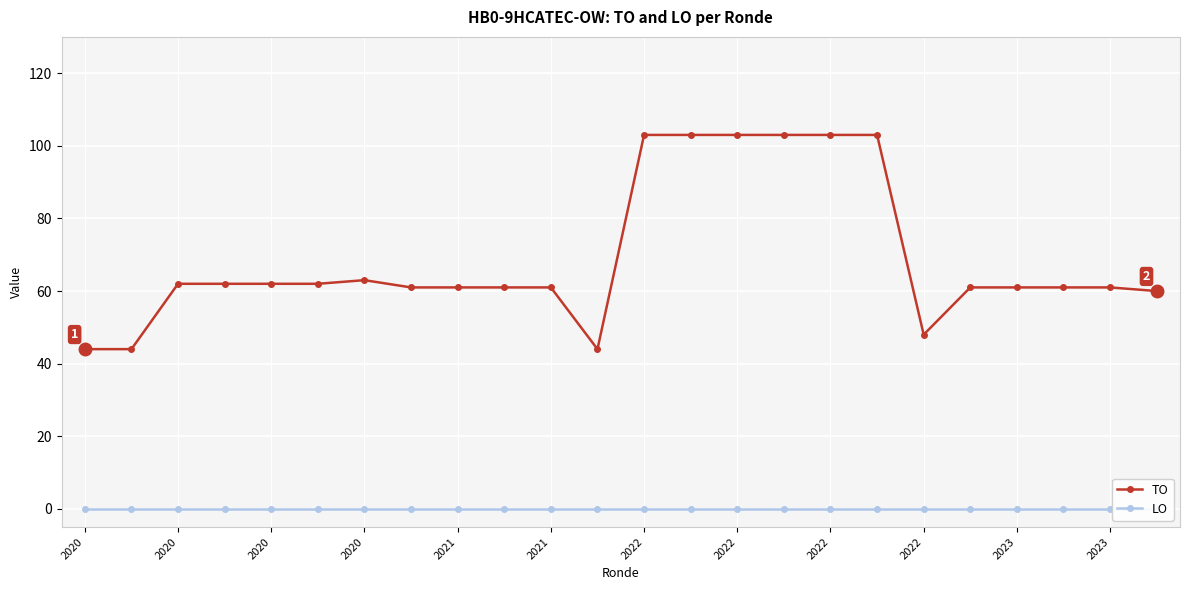

What are all the series names shown in the legend?

TO, LO